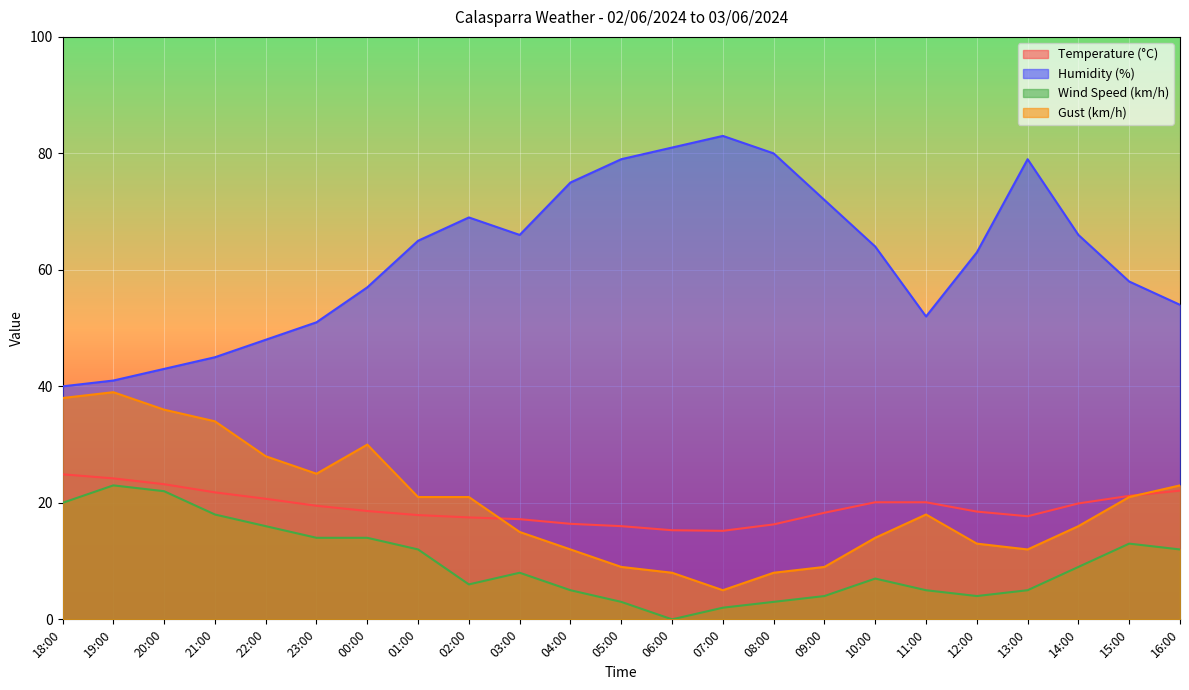

What is the difference between the maximum and minimum values in the Wind Speed (km/h) series?

23.0